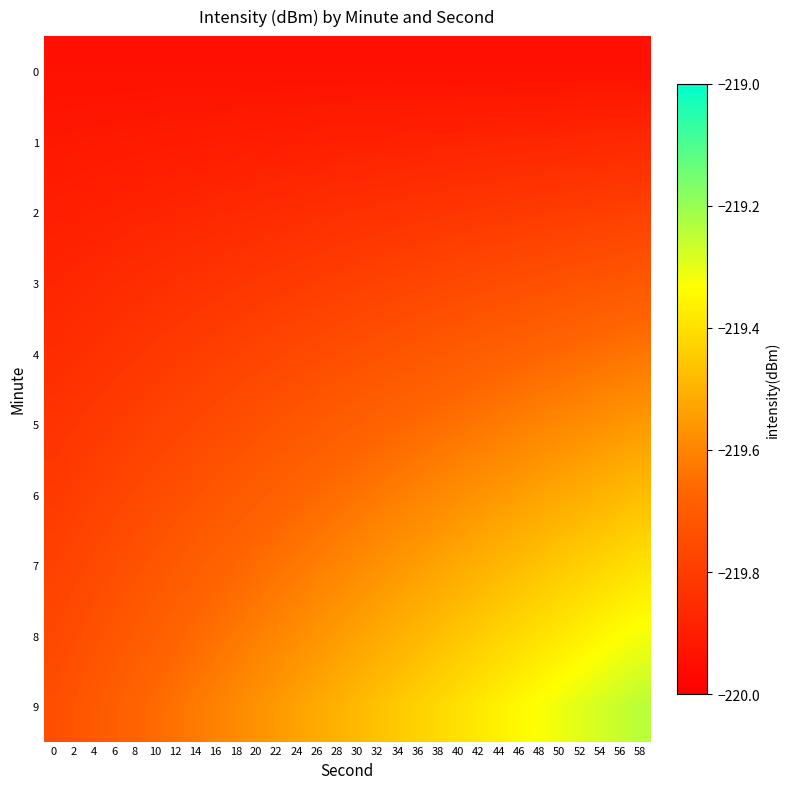

Between 44 and 36, which is larger?

44